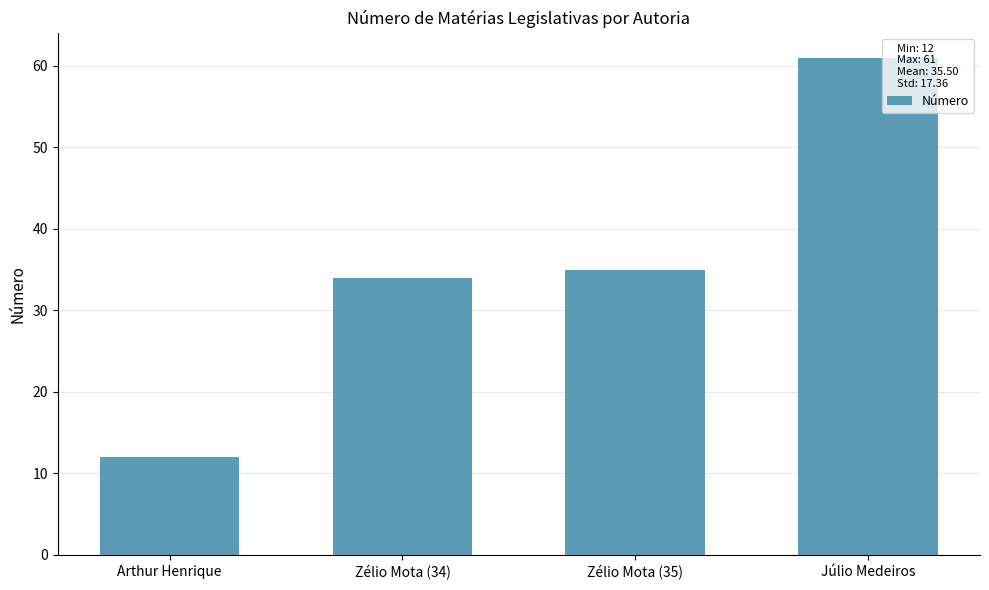

Reading right to left, list all the values displayed in this chart.

Júlio Medeiros=61	Zélio Mota (35)=35	Zélio Mota (34)=34	Arthur Henrique=12